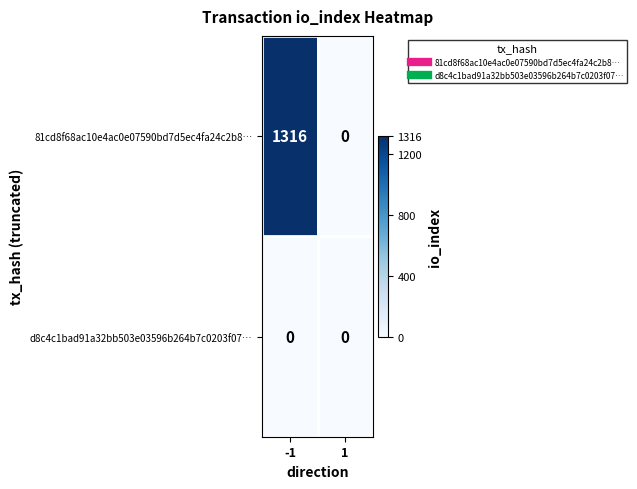

At which category is the sum across all series the highest?

-1